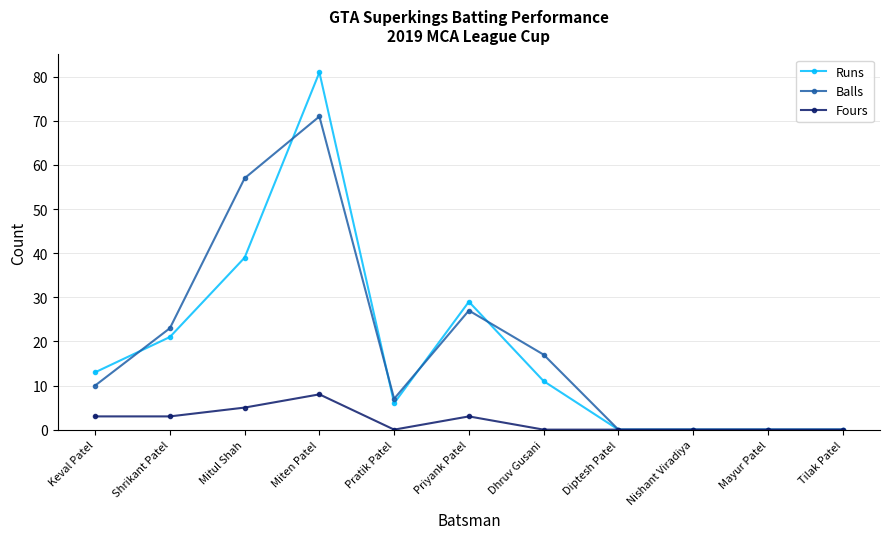

The Fours series shows 8 at Miten Patel. True or false?

True